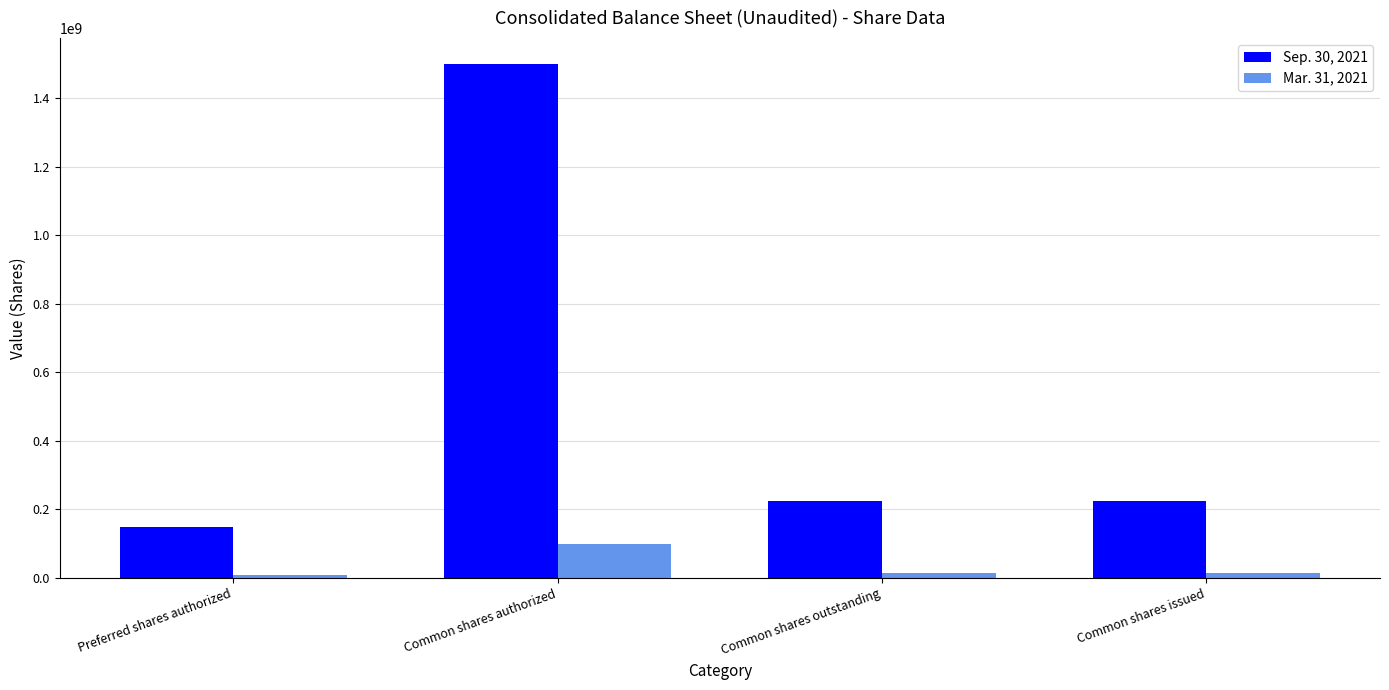

Does the chart contain any negative values?

No